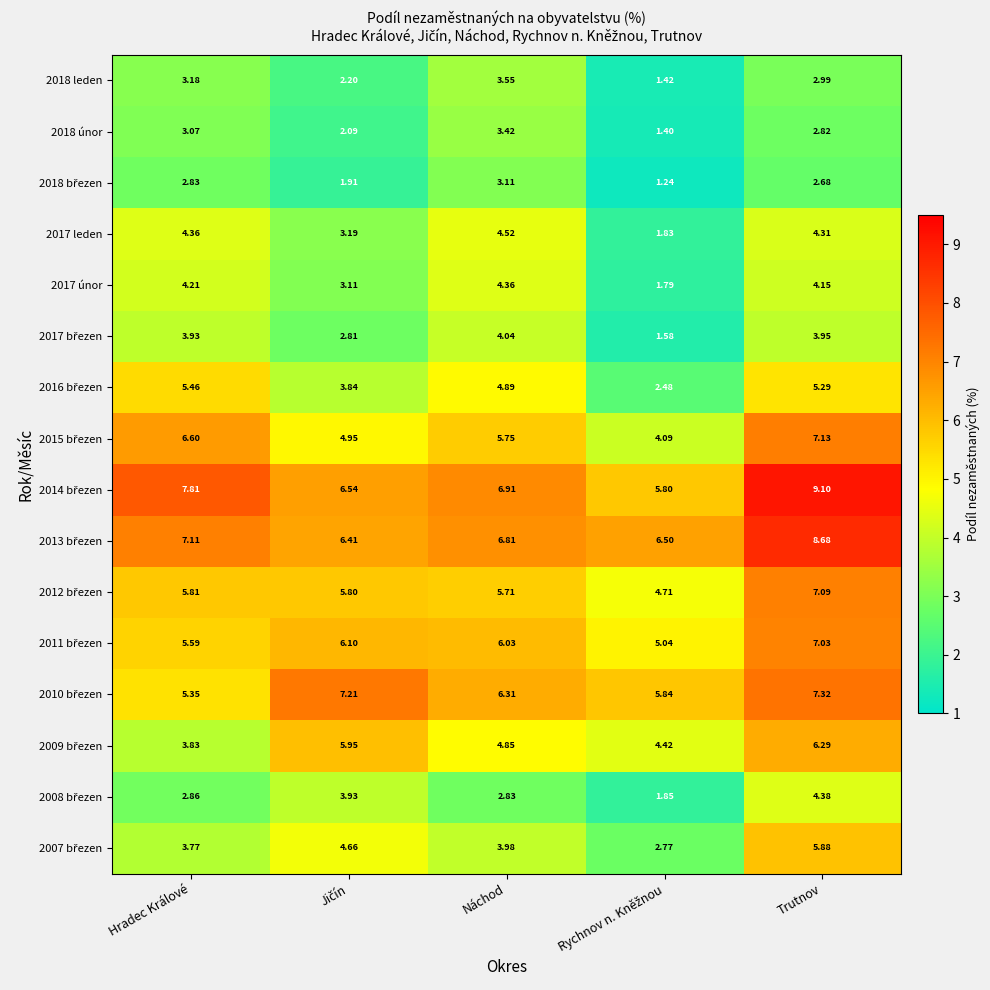

How many categories are shown in the chart?

5